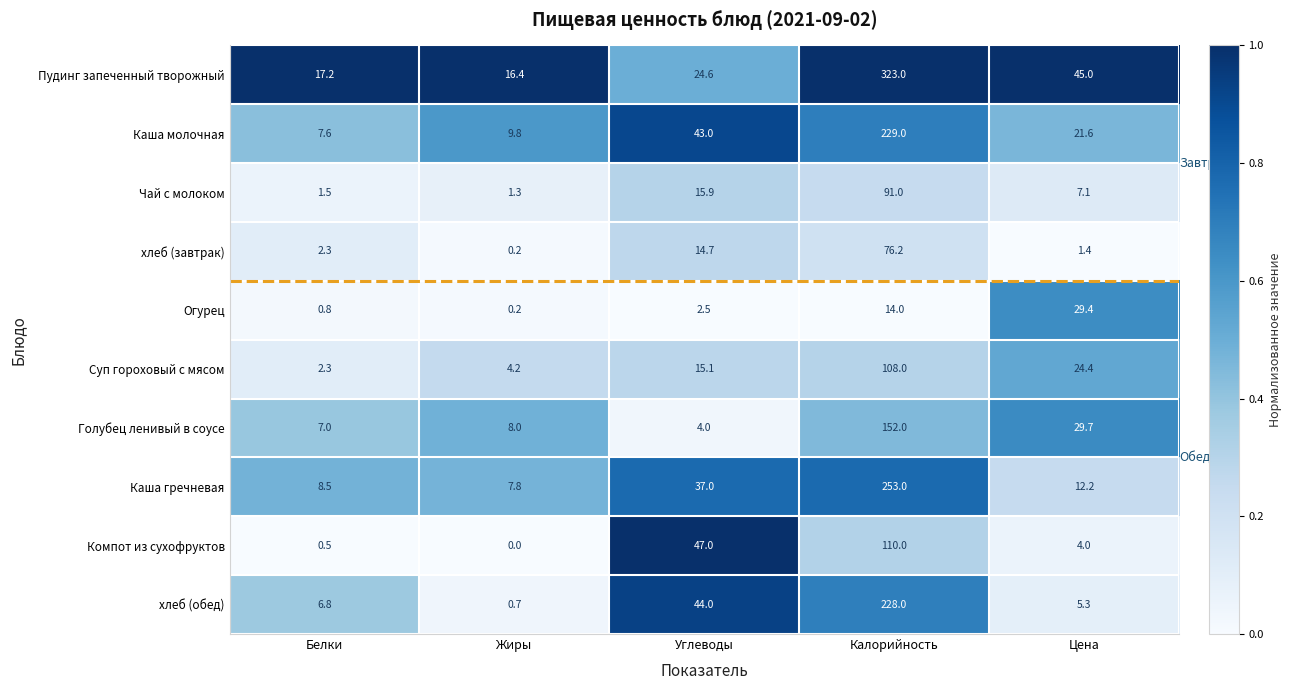

True or false: Чай с молоком has a value of 27.2 at Углеводы.

False